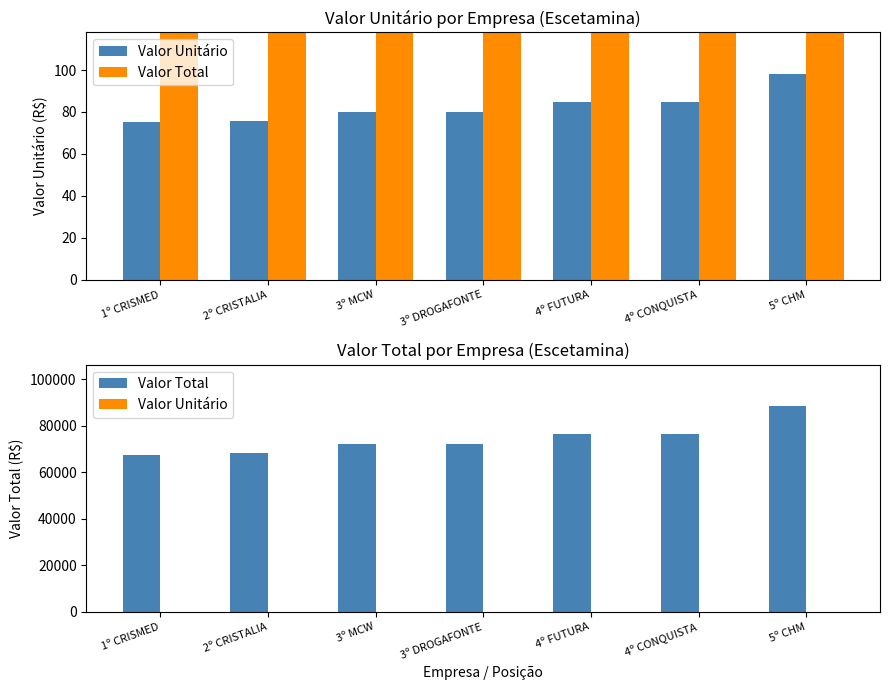

What is the label of the 1st bar from the left?

1º CRISMED